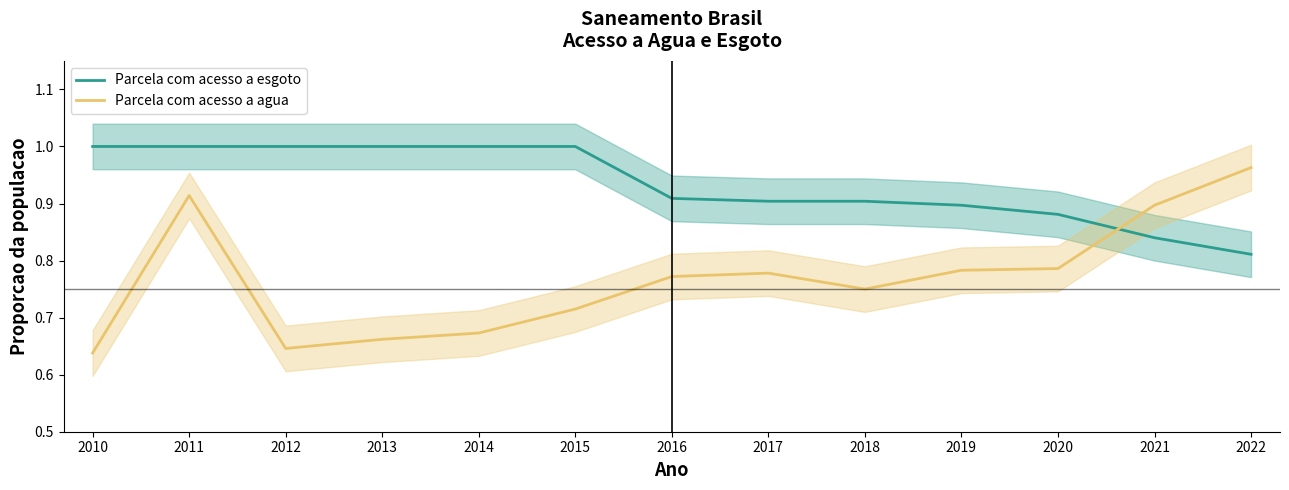

True or false: Parcela com acesso a esgoto has more than 2 interior local peaks.

False